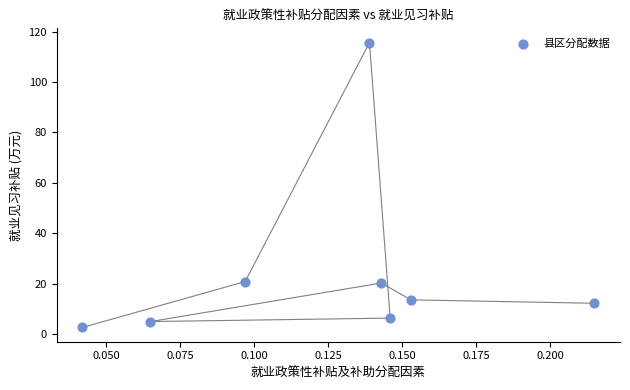

What is the average Y value?

24.5